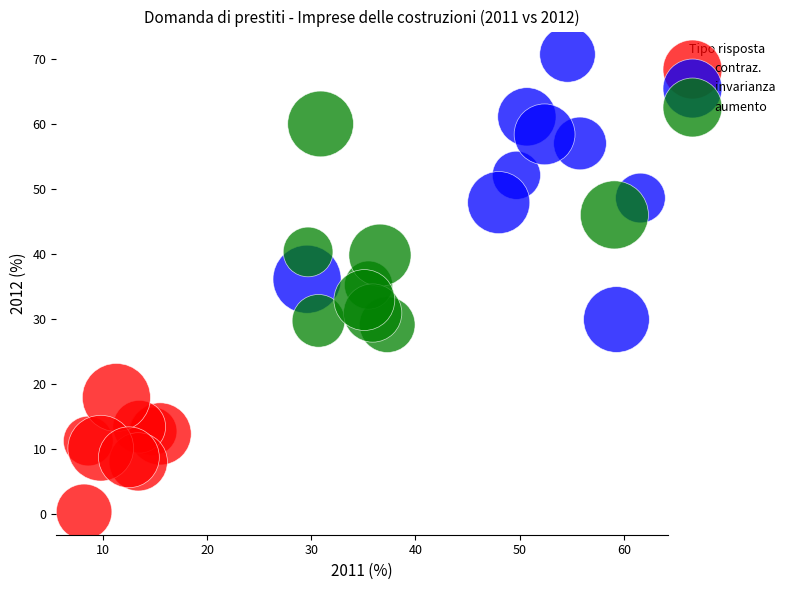

Which series reaches the minimum Y coordinate?

contraz.